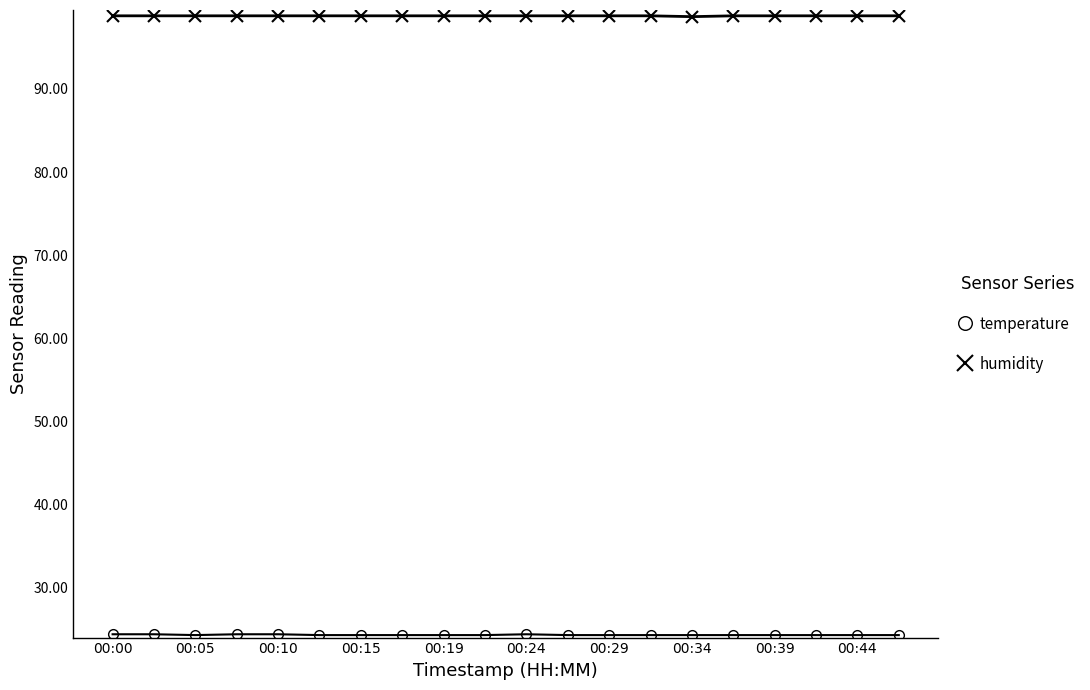

What is the value of the humidity point at the 17th from the left?

98.8